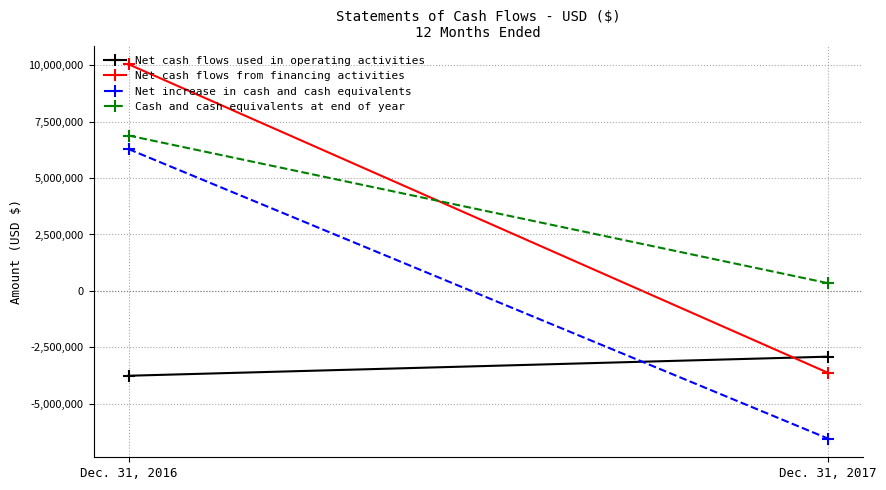

Which category has the lowest value in the Net increase in cash and cash equivalents series?

Dec. 31, 2017